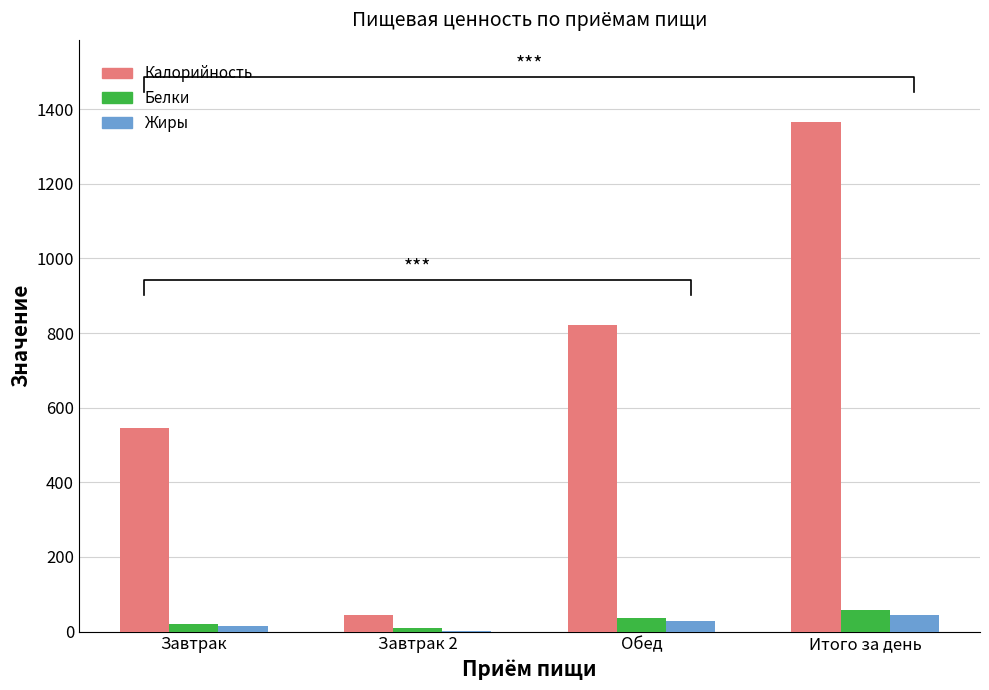

The Белки series shows 57.2 at Итого за день. True or false?

True